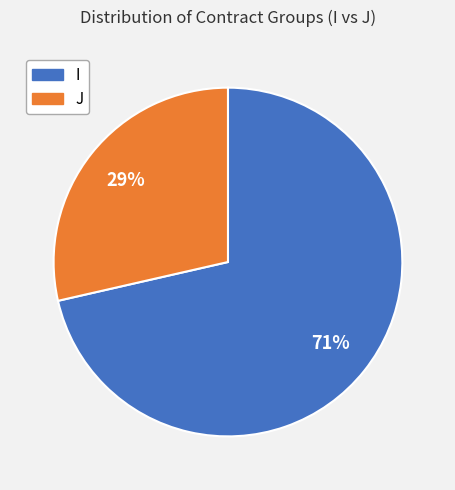

Which has a higher value, I or J?

I